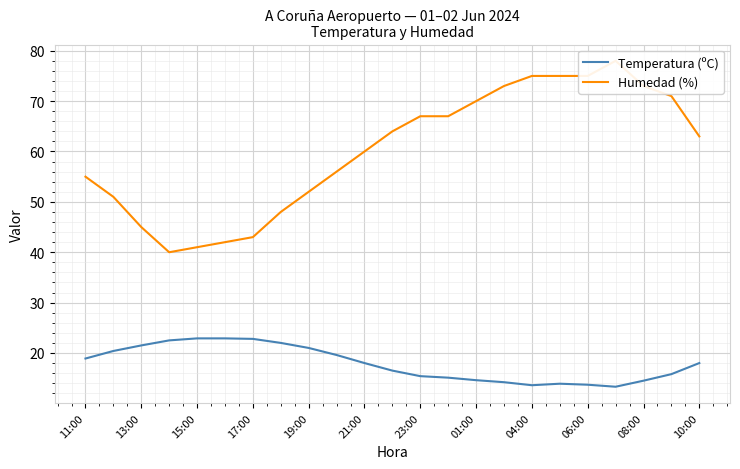

True or false: Humedad (%) has more than 1 interior local peaks.

False